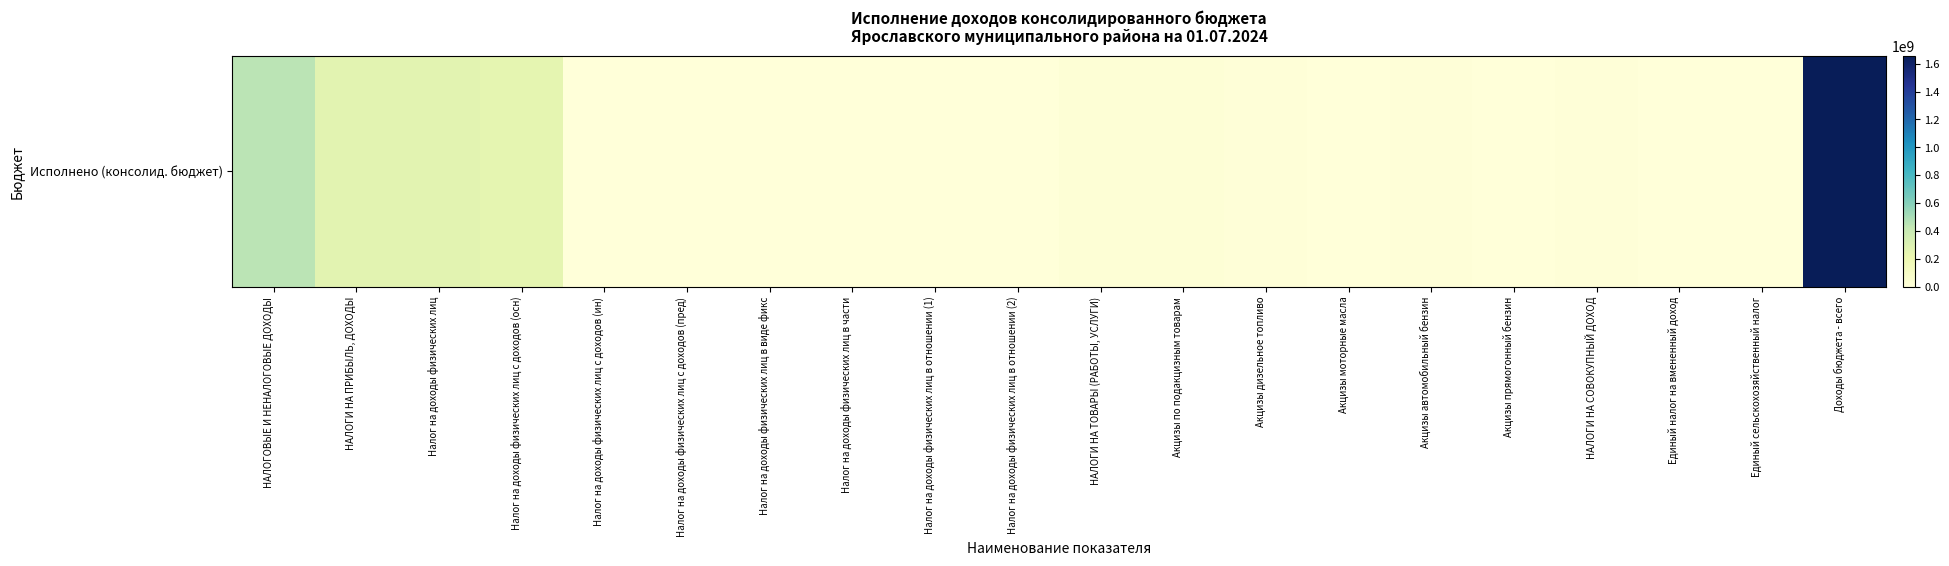

What is the difference between the maximum and minimum values?

1657779385.5